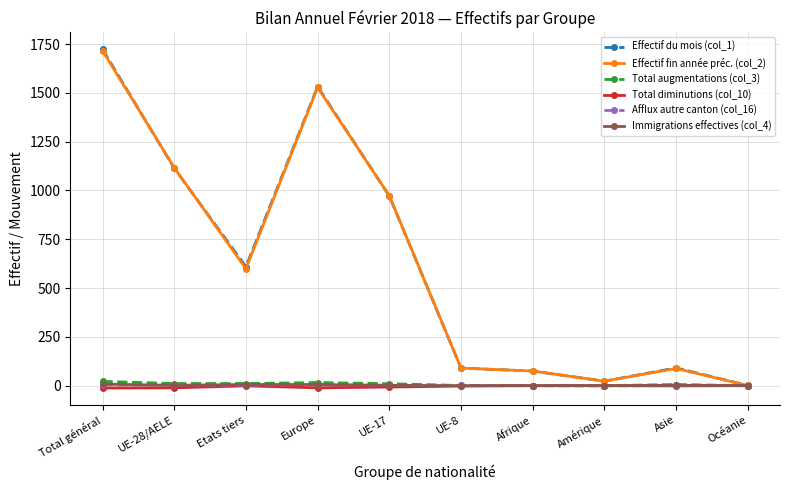

What is the difference between the maximum and minimum values in the Afflux autre canton (col_16) series?

6